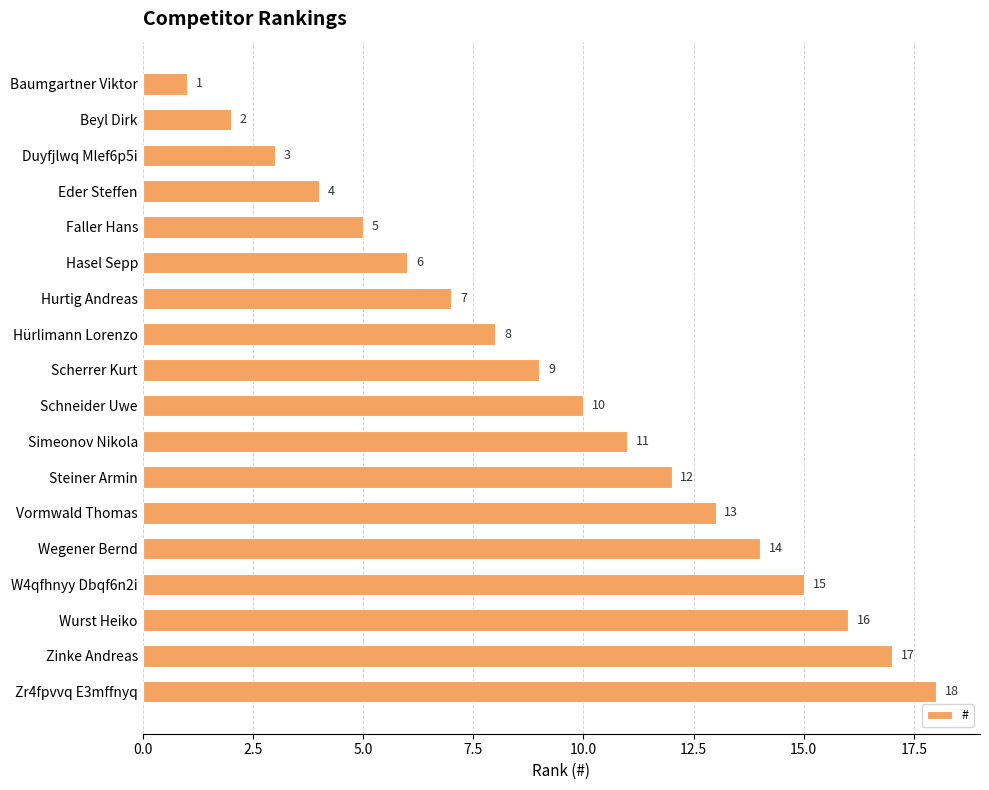

What is the greatest value displayed?

18